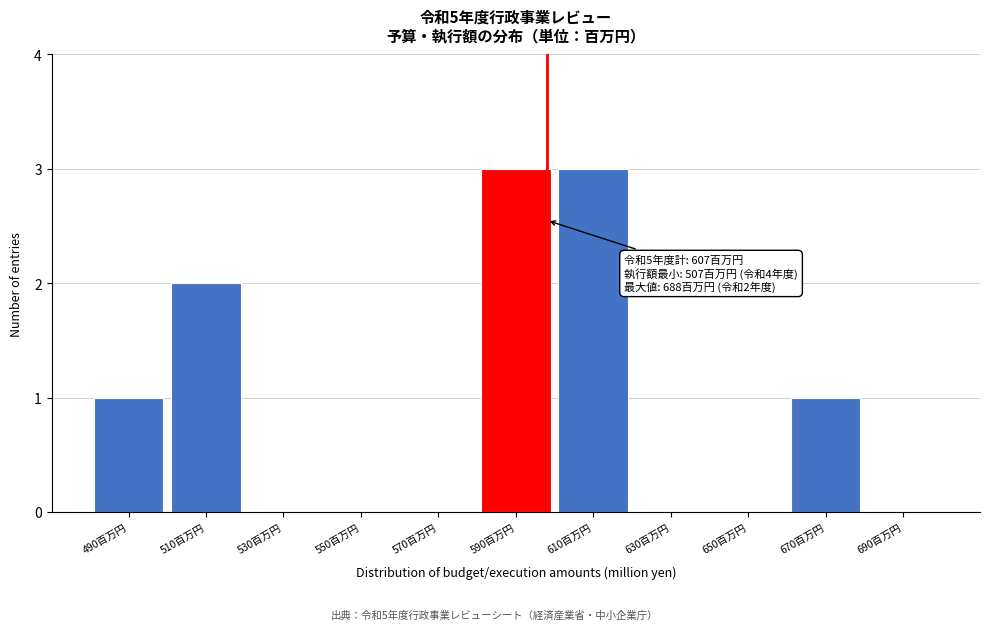

Reading left to right, transcribe all the data shown in this chart.

490百万円=1	510百万円=2	530百万円=0	550百万円=0	570百万円=0	590百万円=3	610百万円=3	630百万円=0	650百万円=0	670百万円=1	690百万円=0